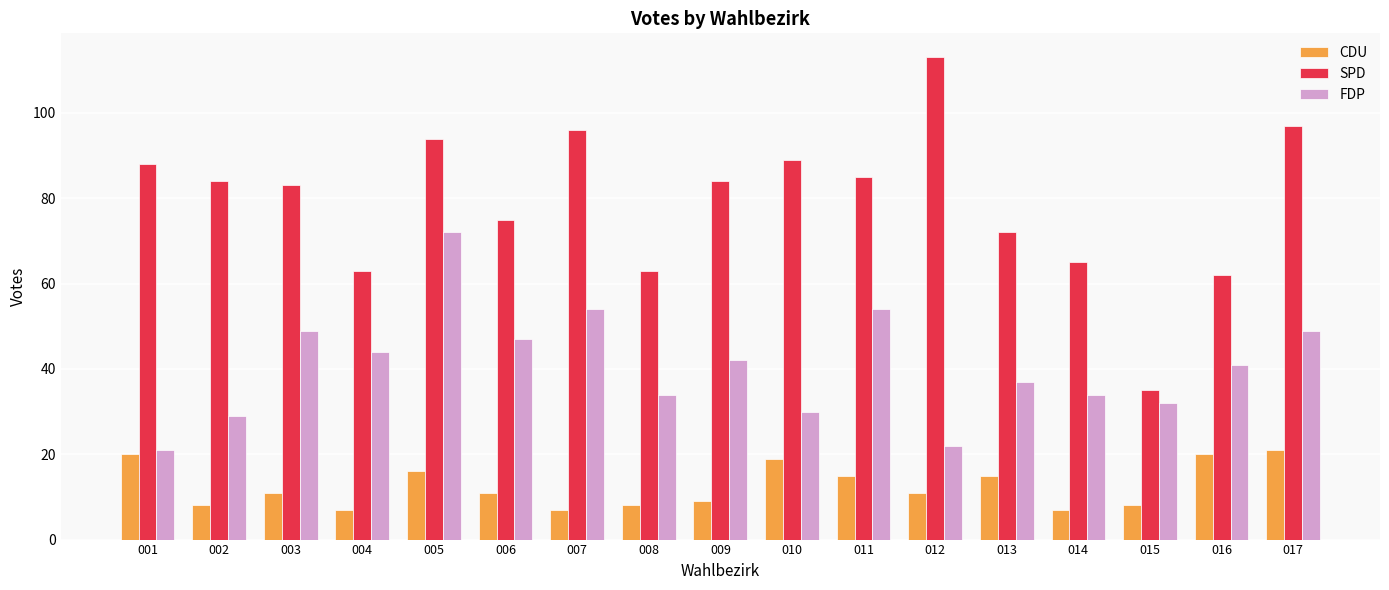

List the series in order of their overall mean, lowest first.

CDU, FDP, SPD